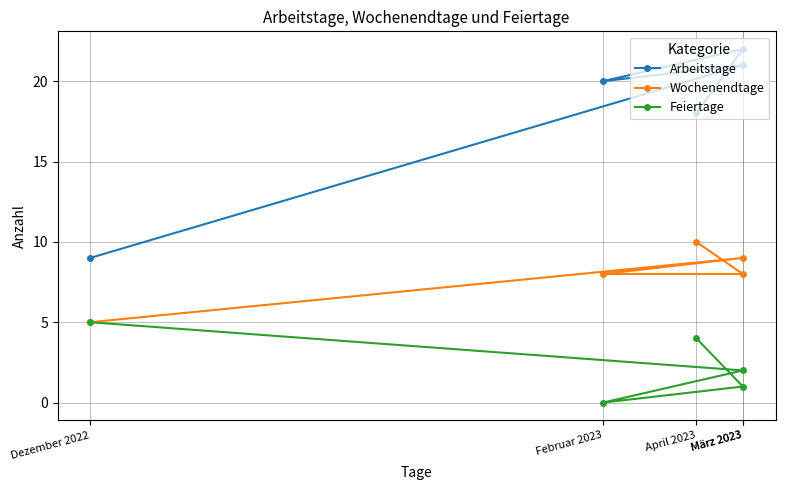

What is the value of the Feiertage point at the 1st from the left?

5